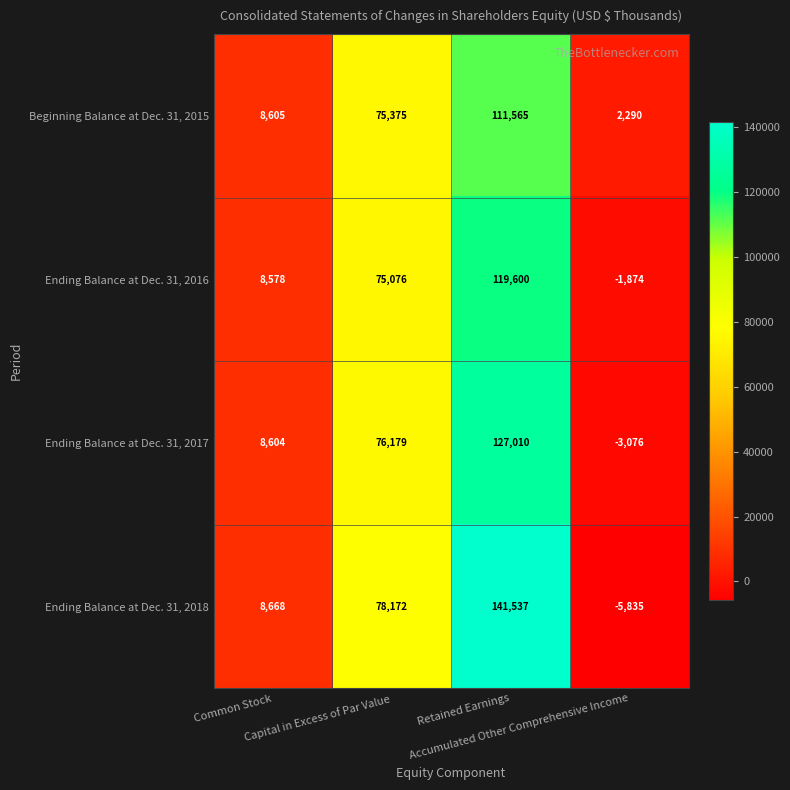

Which series has the largest range (max minus min)?

Ending Balance at Dec. 31, 2018